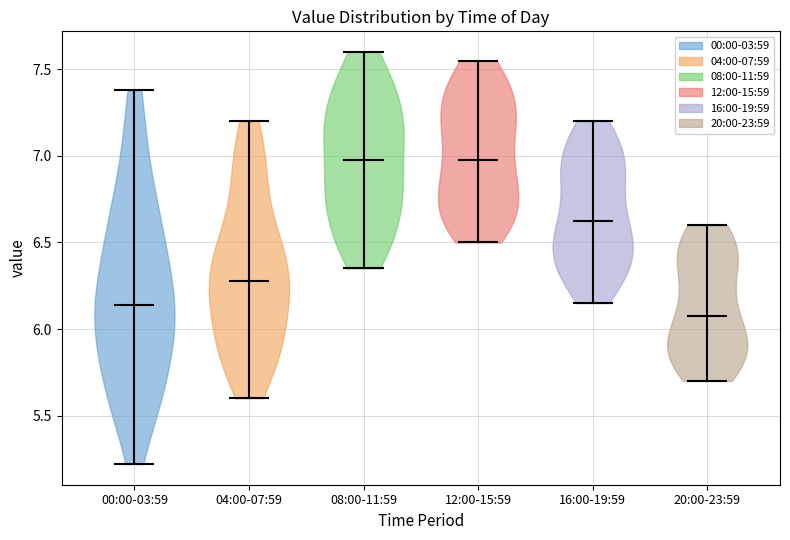

Reading left to right, read every violin against the y-axis: where its median line is, and the lowest and highest points it reaches. The values are not printed on the chart, so give them approximately, as read against the axis.

00:00-03:59: median line 6.15, lowest point 5.20, highest point 7.40
04:00-07:59: median line 6.30, lowest point 5.60, highest point 7.20
08:00-11:59: median line 7.00, lowest point 6.35, highest point 7.60
12:00-15:59: median line 7.00, lowest point 6.50, highest point 7.55
16:00-19:59: median line 6.65, lowest point 6.15, highest point 7.20
20:00-23:59: median line 6.10, lowest point 5.70, highest point 6.60